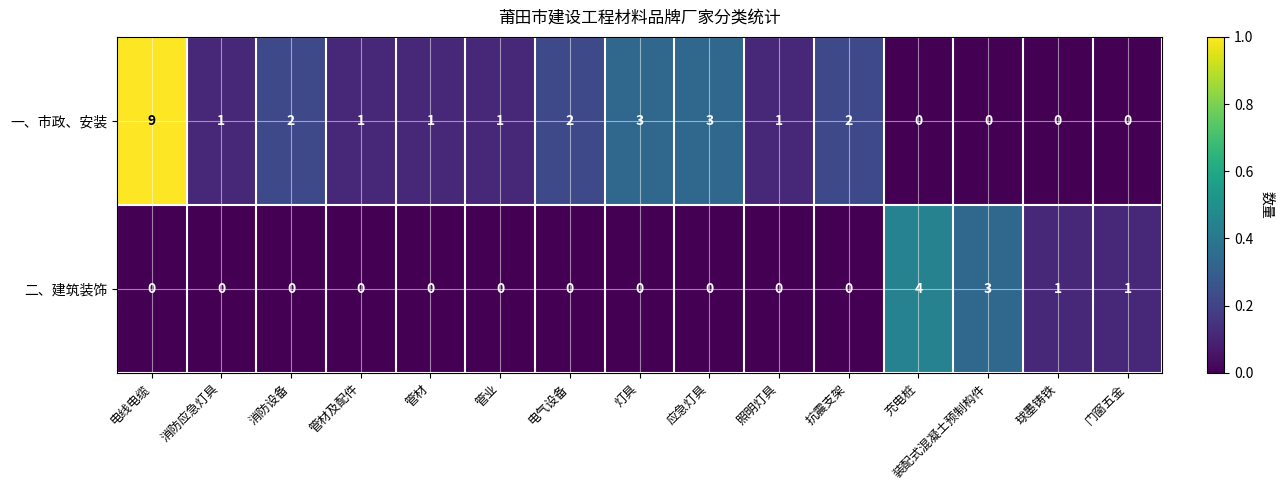

Read the 一、市政、安装 value at 应急灯具.

3